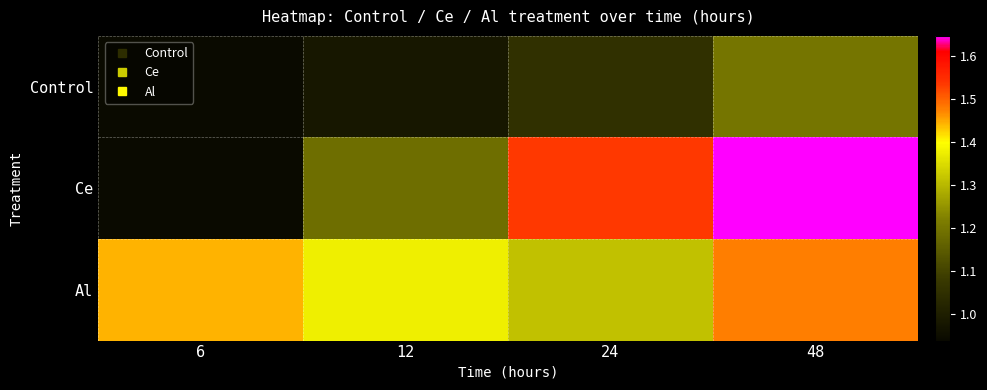

Reading left to right, extract all data points from this chart.

Control: 6=0.9	12=1.0	24=1.1	48=1.2
Ce: 6=0.9	12=1.2	24=1.5	48=1.6
Al: 6=1.4	12=1.4	24=1.3	48=1.5